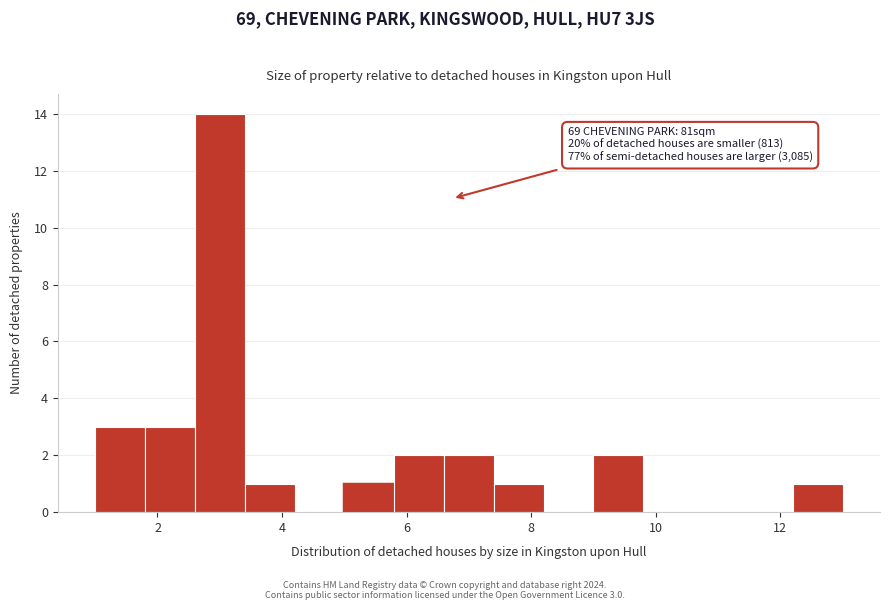

Which range on the x-axis has the tallest bar?

2.6 to 3.4